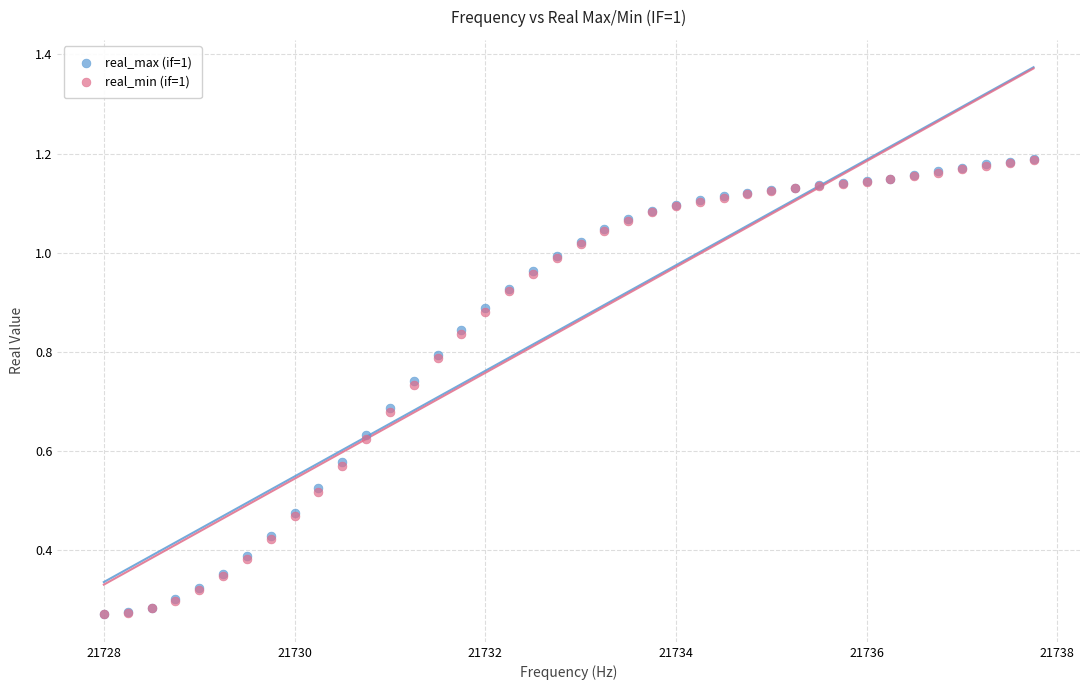

Which series has the largest Y range (max minus min)?

real_max (if=1)